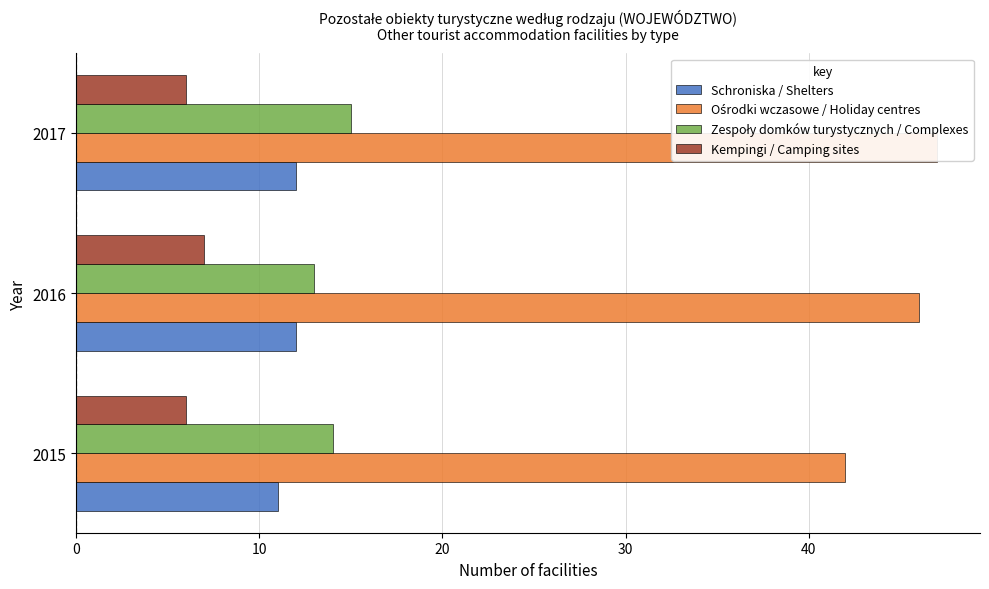

Which has a higher value, 2016 or 2015?

2016